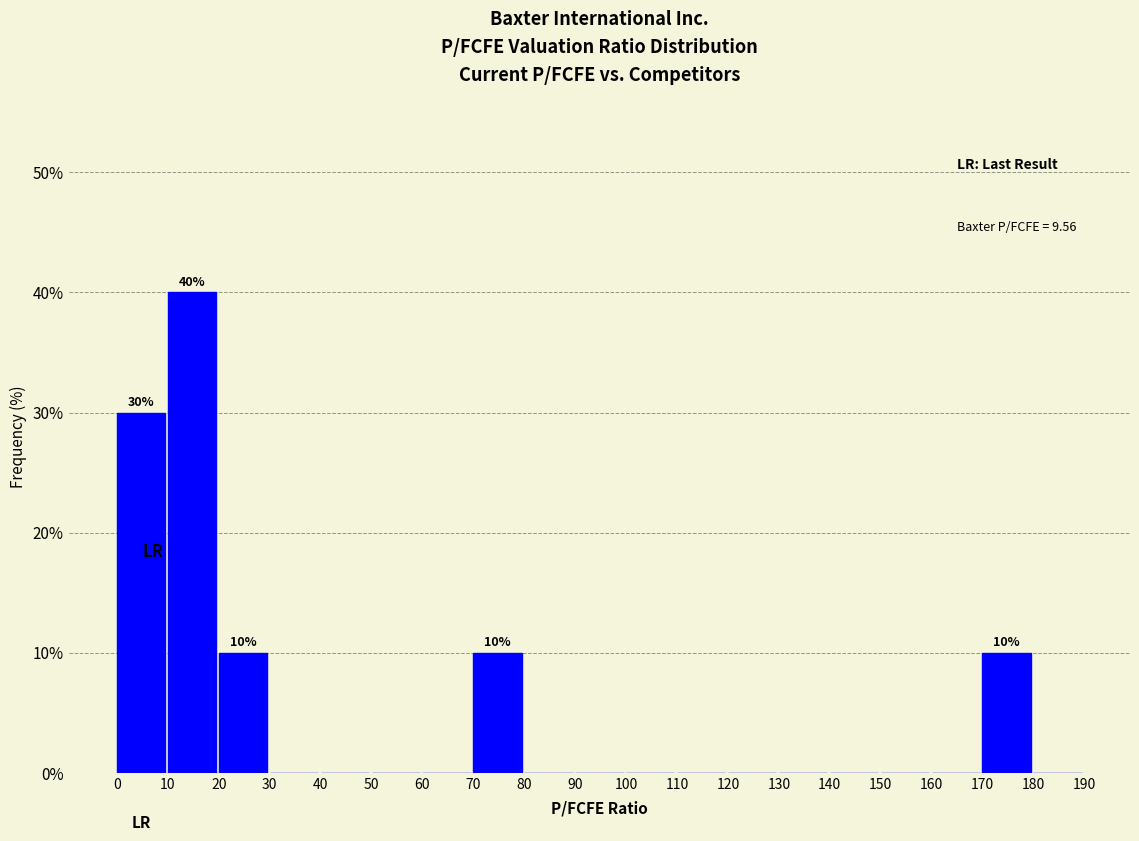

Over which range of the x-axis is the bar tallest?

10 to 20